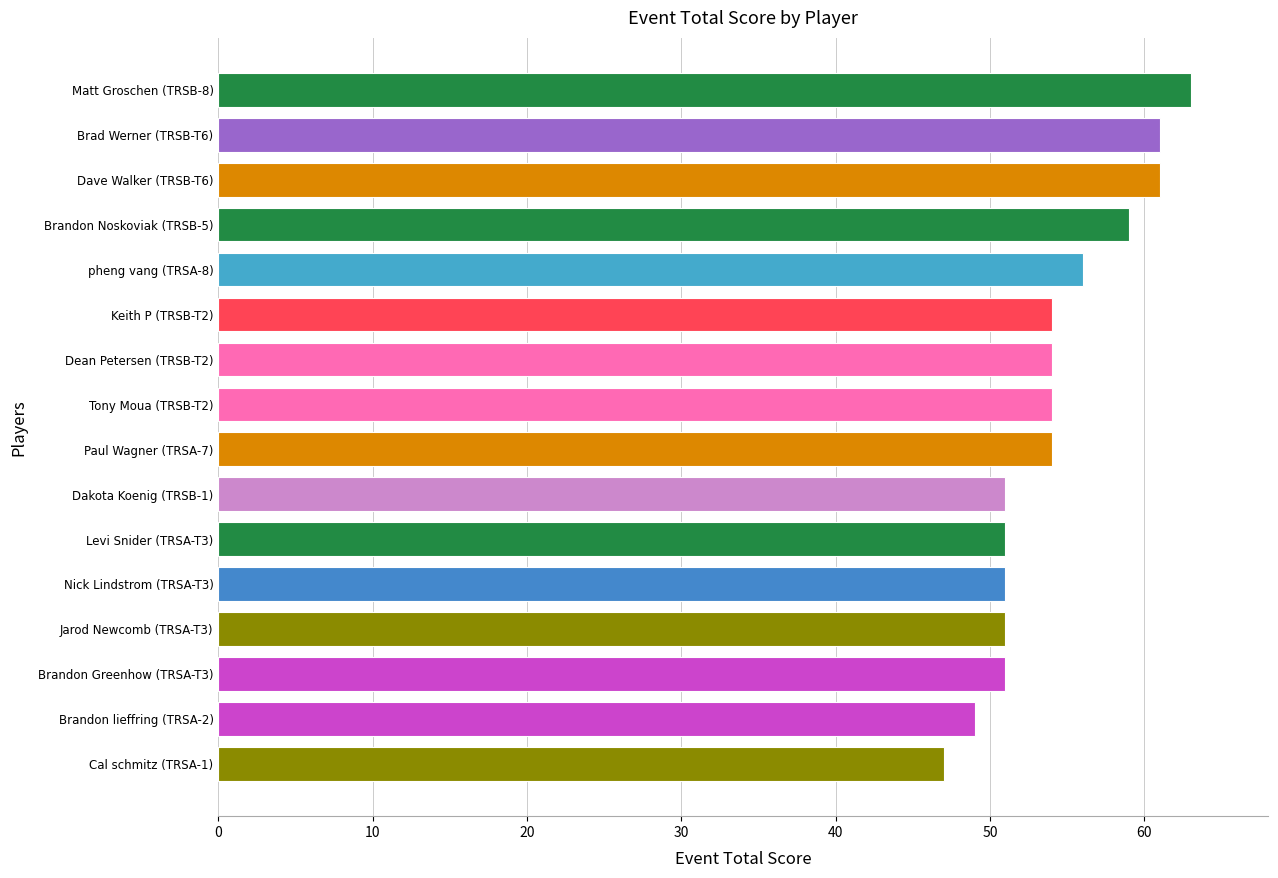

Is it true that the value at Brandon Noskoviak (TRSB-5) is 59?

True